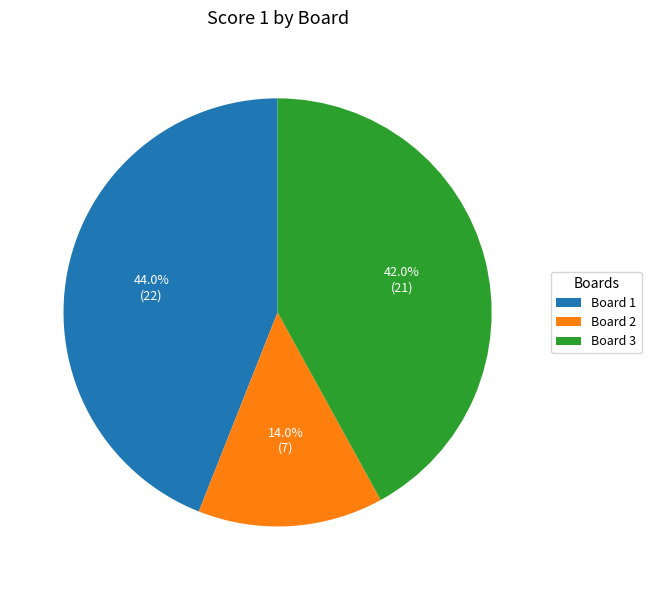

To the nearest percent, what is the average slice percentage?

33%